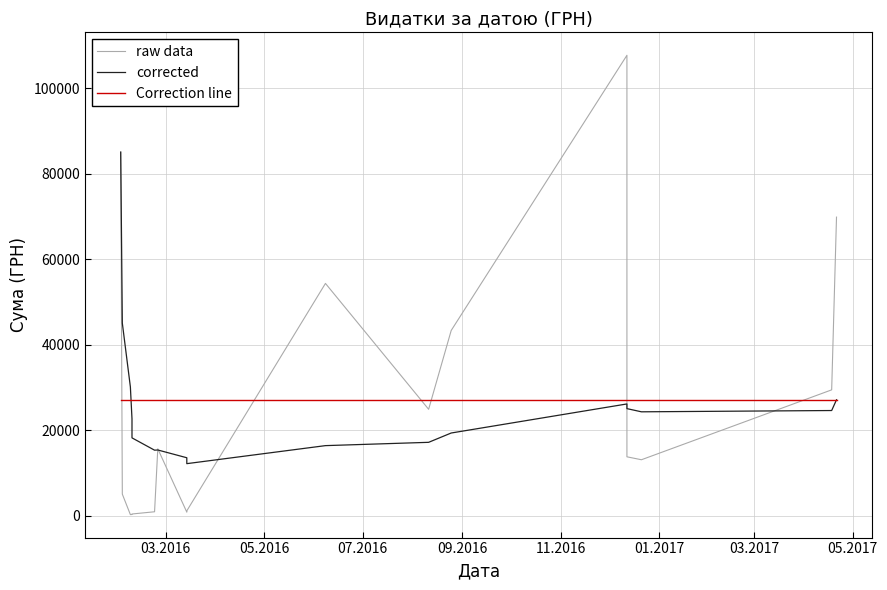

Is this an area chart (filled region under the line)?

No